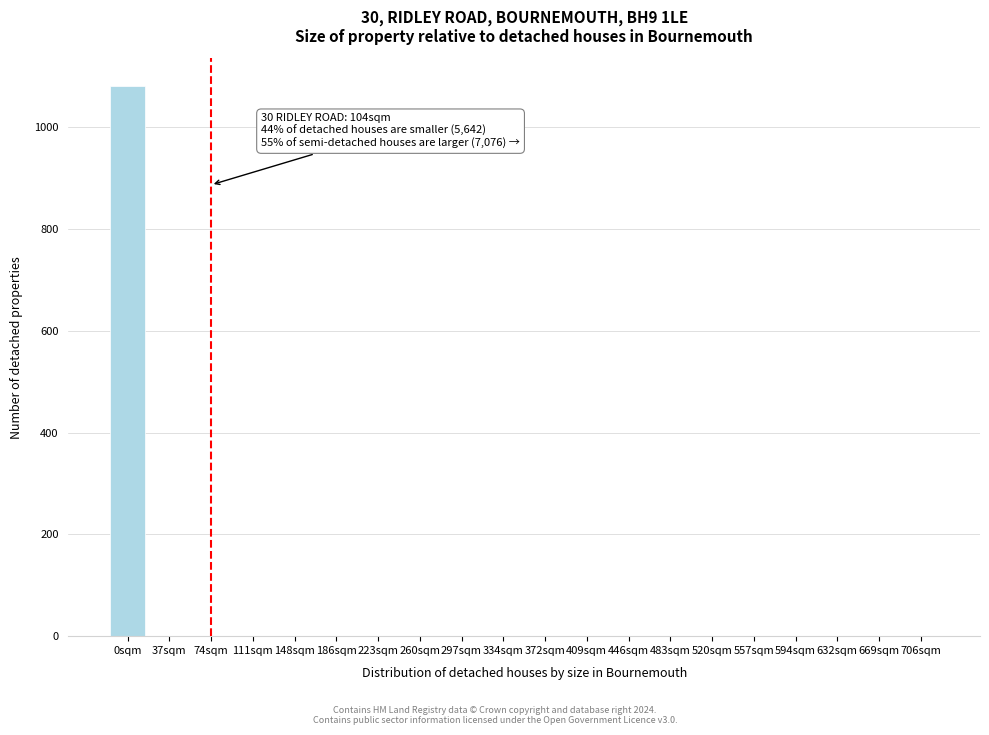

Reading right to left, what are all the values shown in this chart?

706sqm=0	669sqm=0	632sqm=0	594sqm=0	557sqm=0	520sqm=0	483sqm=0	446sqm=0	409sqm=0	372sqm=0	334sqm=0	297sqm=0	260sqm=0	223sqm=0	186sqm=0	148sqm=0	111sqm=0	74sqm=0	37sqm=0	0sqm=1081